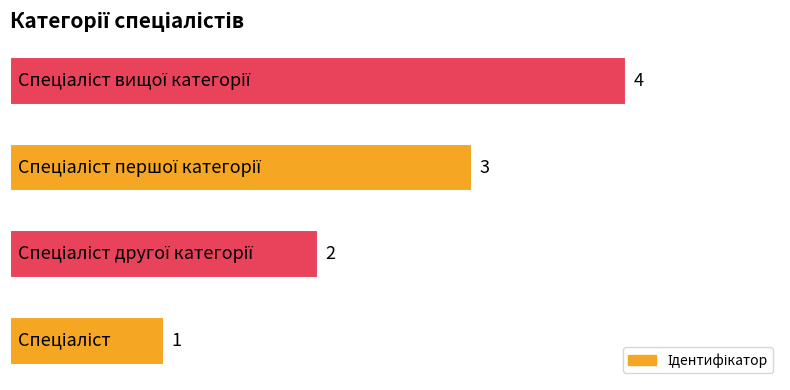

How many values are between 2 and 4?

3